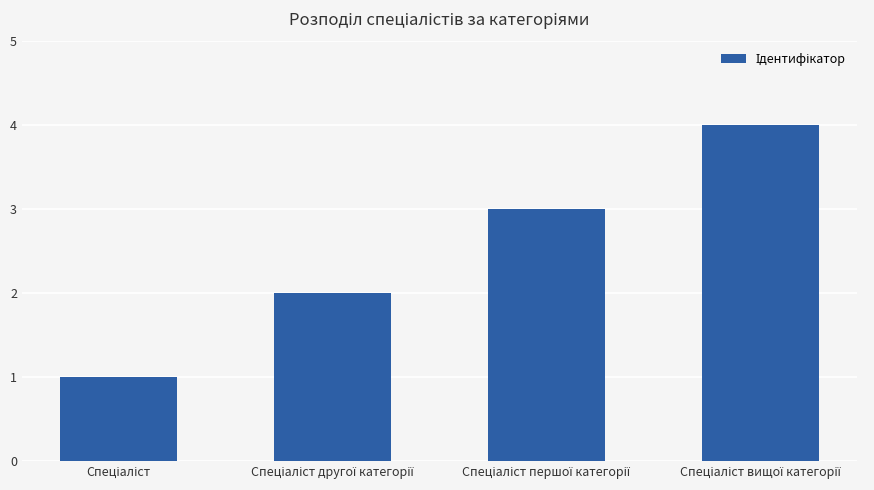

How many data points are less than 3?

2